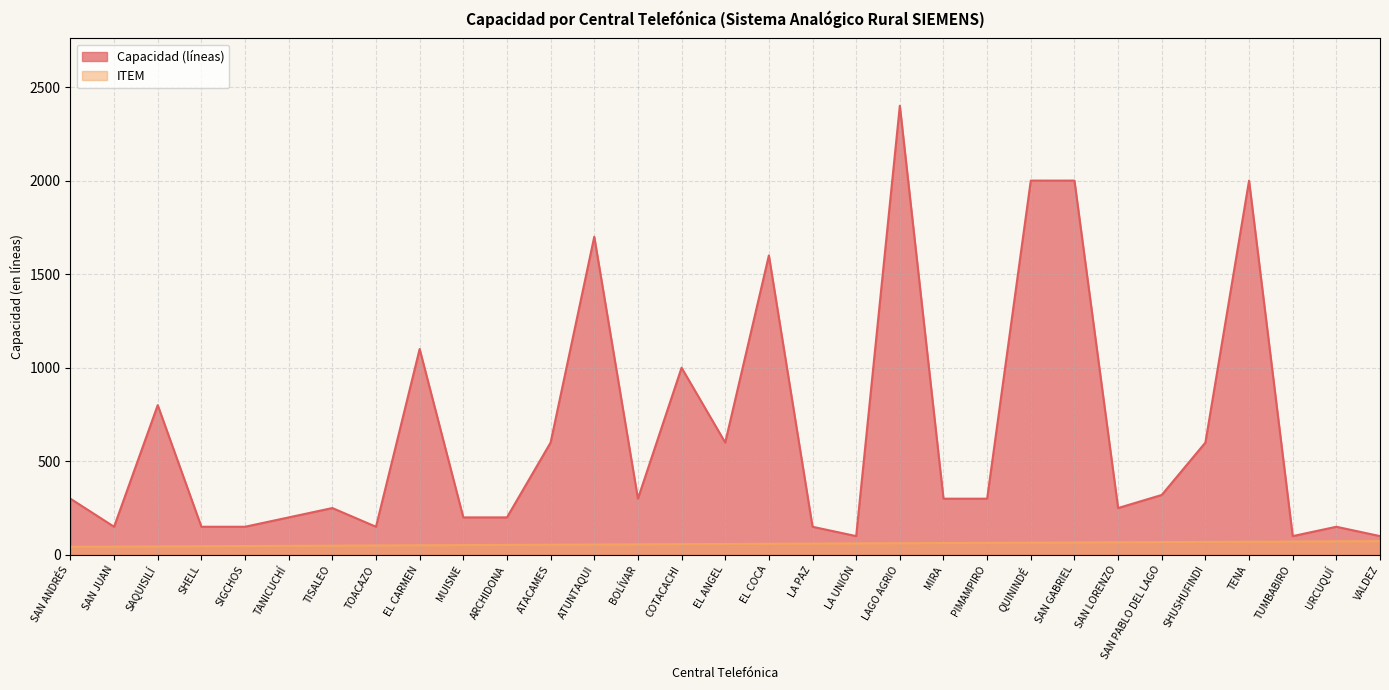

The Capacidad (líneas) series shows 300 at SAN ANDRÉS. True or false?

True